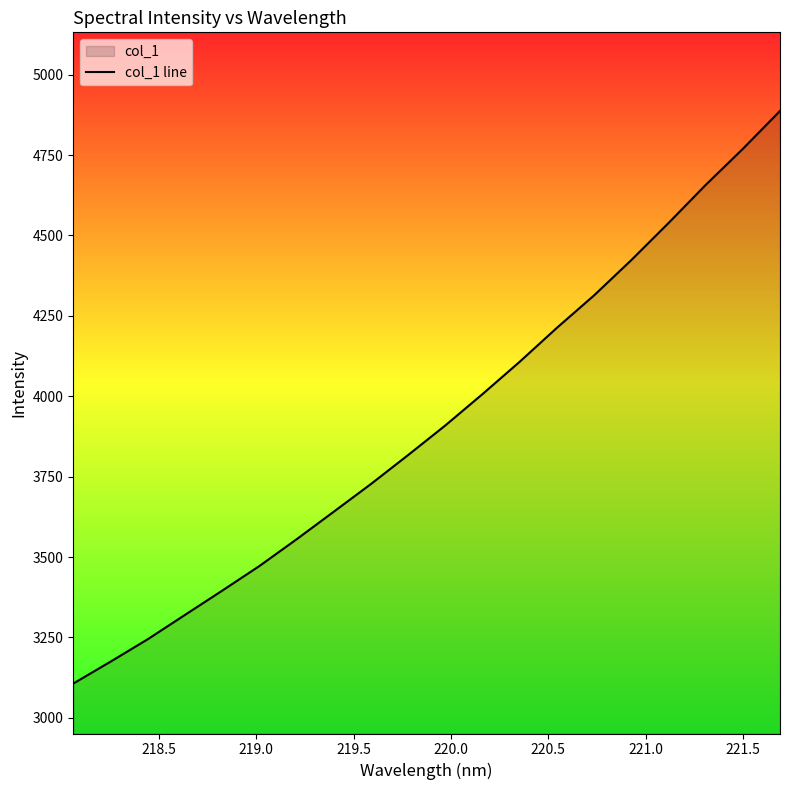

What is the greatest value displayed?

4887.2